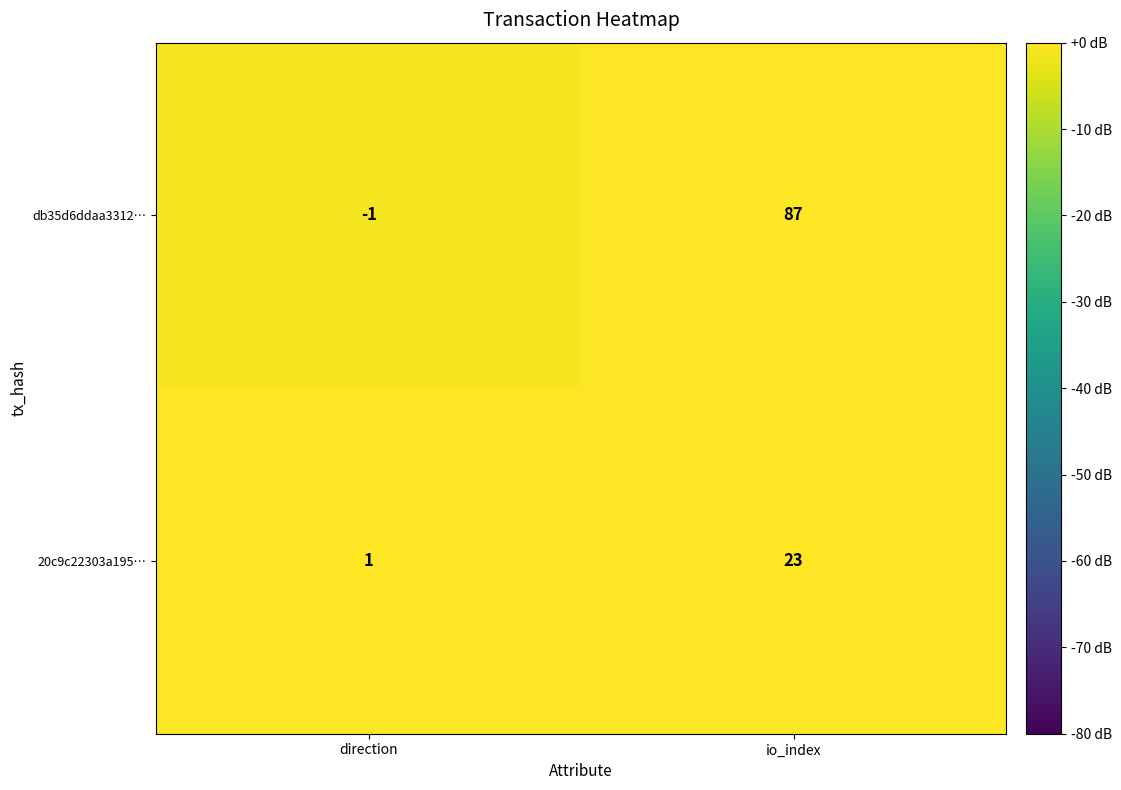

Is it true that db35d6ddaa3312… equals 22 at io_index?

False